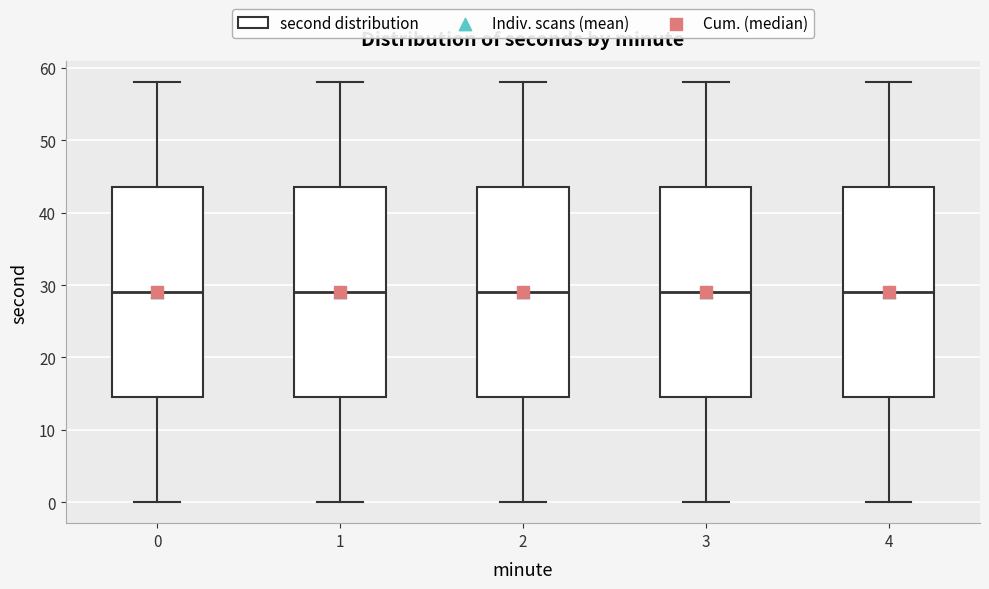

Where does the median line of the box at x = 0 sit on the y-axis? The values are not printed on the chart, so give them approximately, as read against the axis.

29